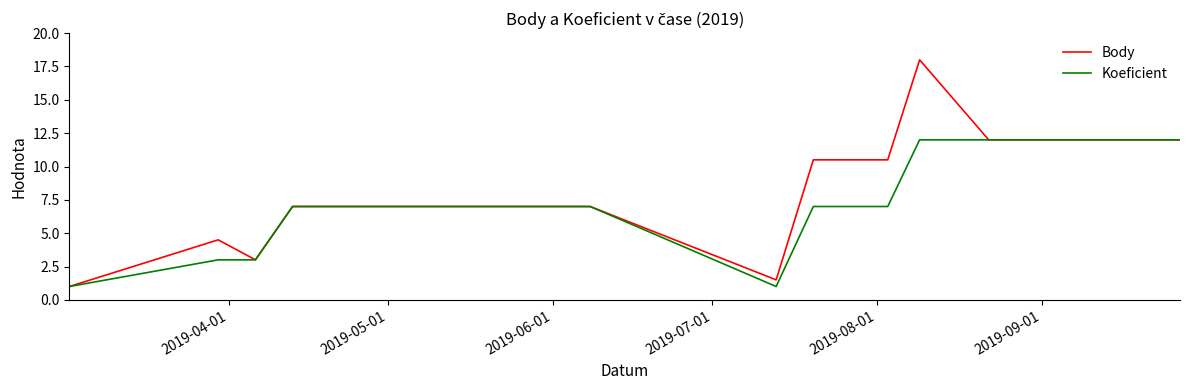

What are all the series names shown in the legend?

Body, Koeficient